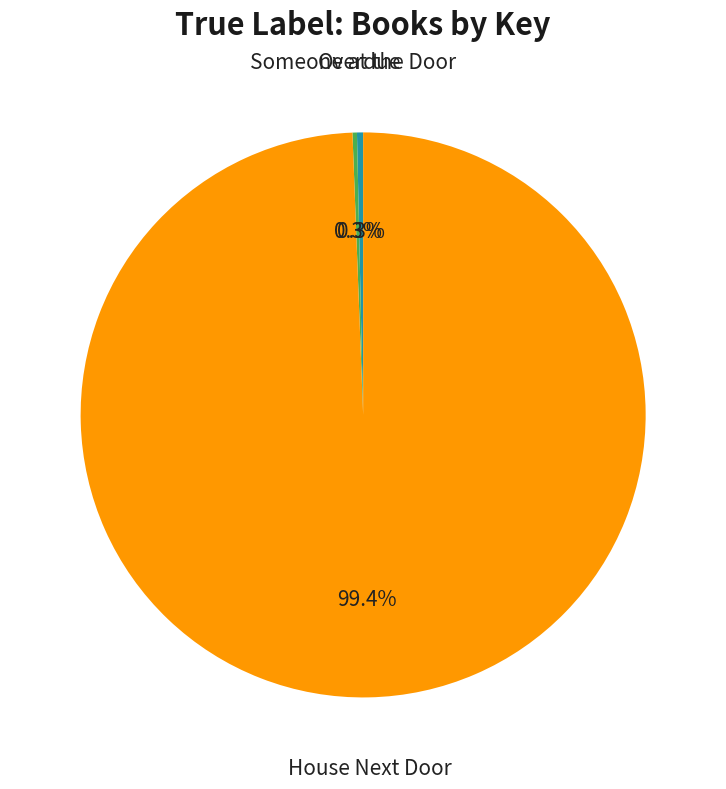

Is there a majority slice in this chart?

Yes